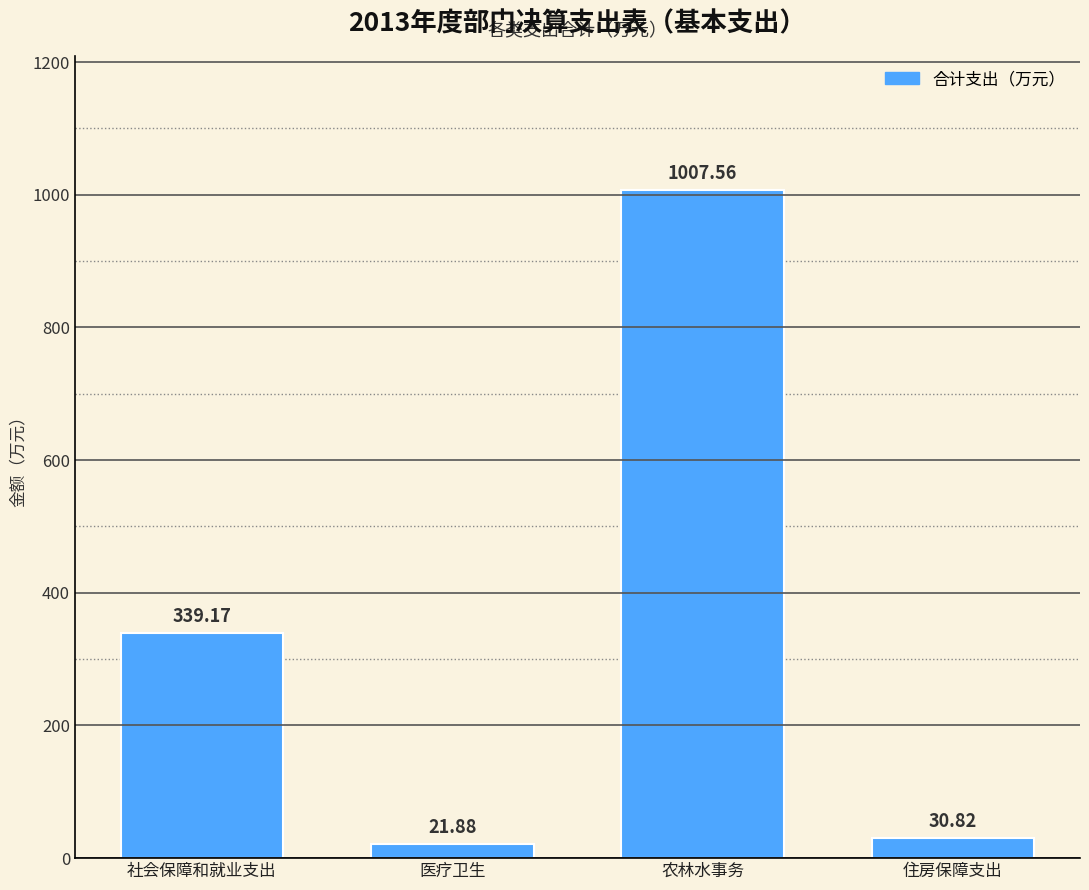

List the labels in order of value, largest first.

农林水事务, 社会保障和就业支出, 住房保障支出, 医疗卫生